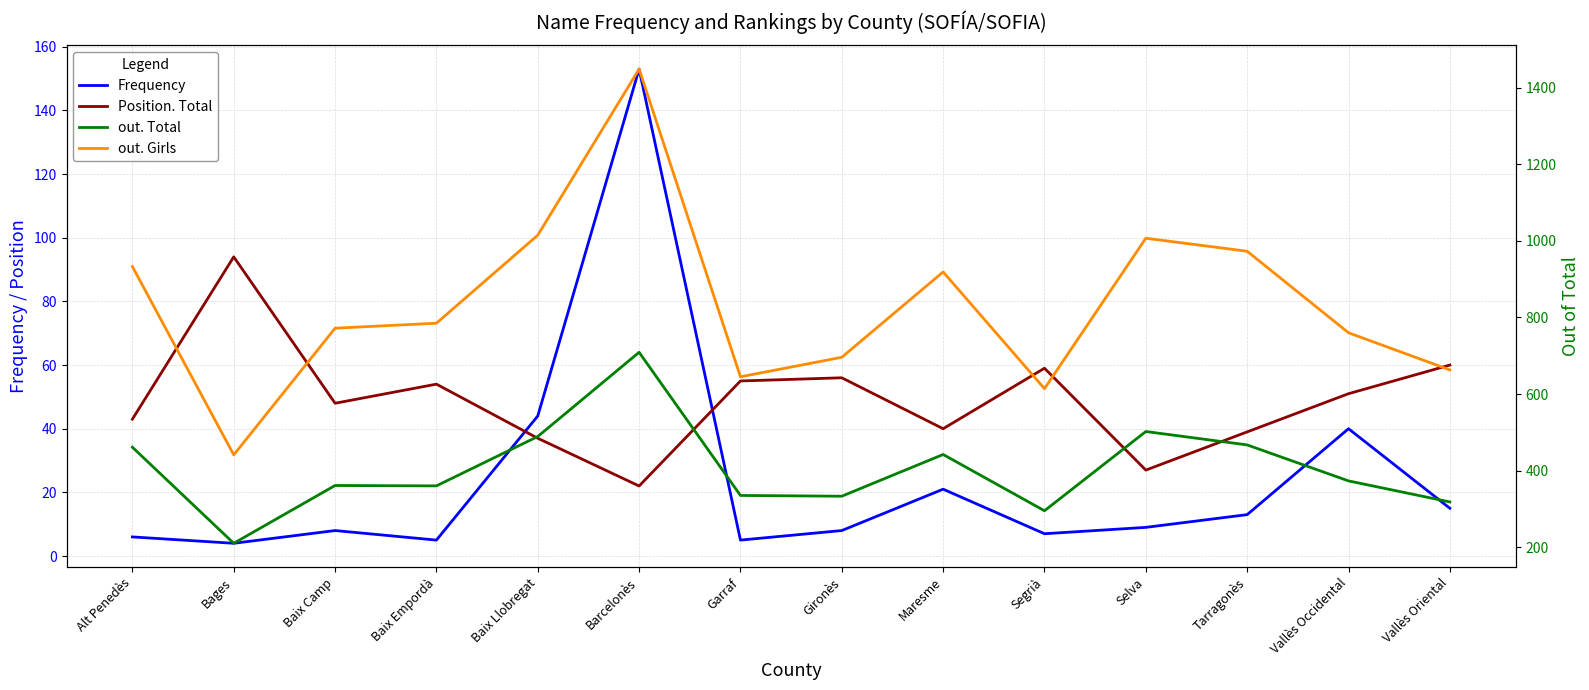

Where is the first local minimum for out. Total?

Bages